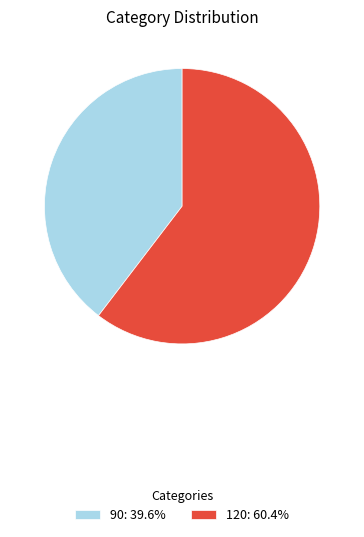

Does 120: 60.4% represent more than half of the total?

Yes